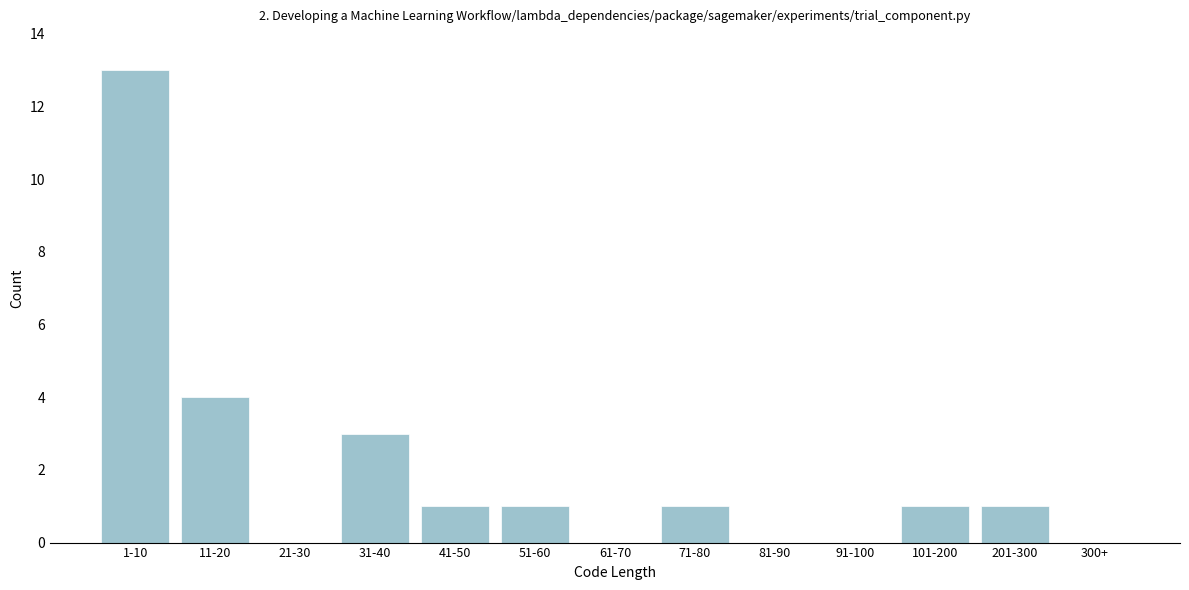

Reading left to right, what are all the values shown in this chart?

1-10=13	11-20=4	21-30=0	31-40=3	41-50=1	51-60=1	61-70=0	71-80=1	81-90=0	91-100=0	101-200=1	201-300=1	300+=0